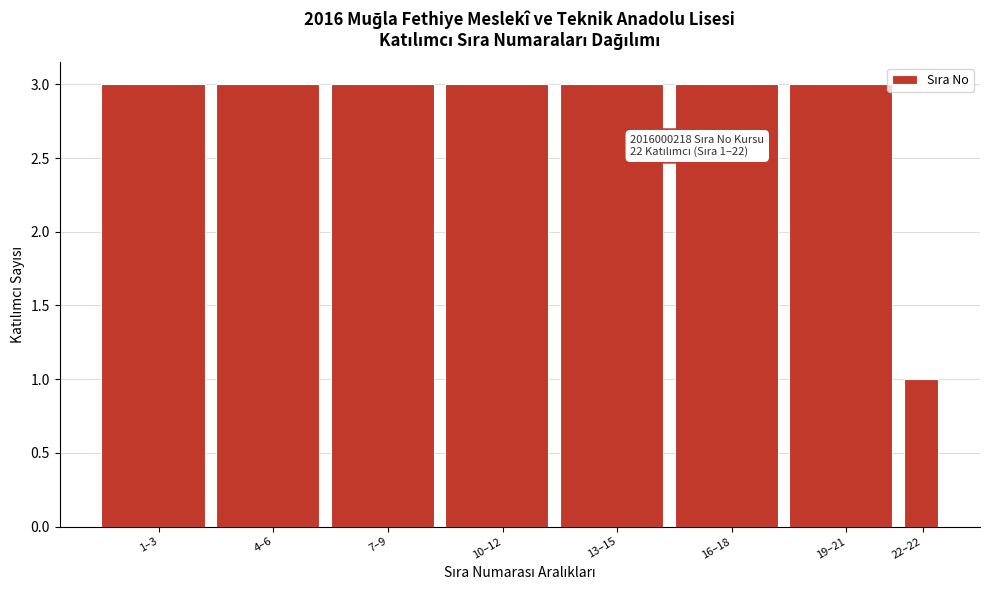

Reading right to left, extract all data points from this chart.

1	3	3	3	3	3	3	3